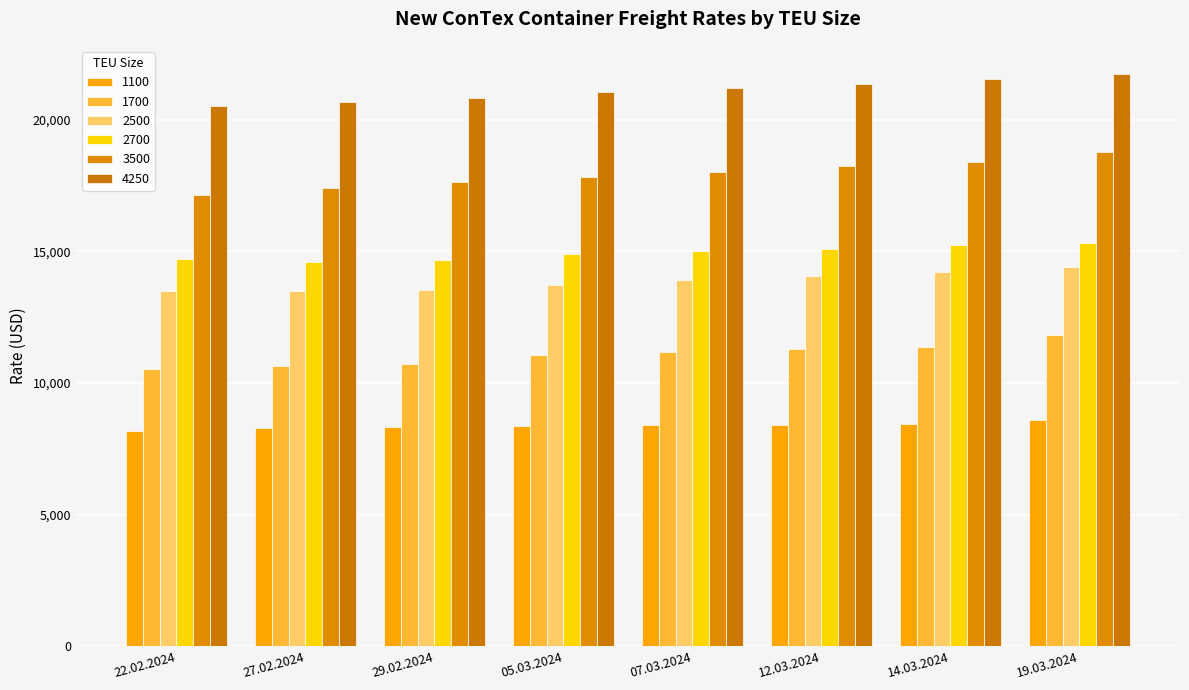

True or false: 1700 has a value of 10655 at 27.02.2024.

True